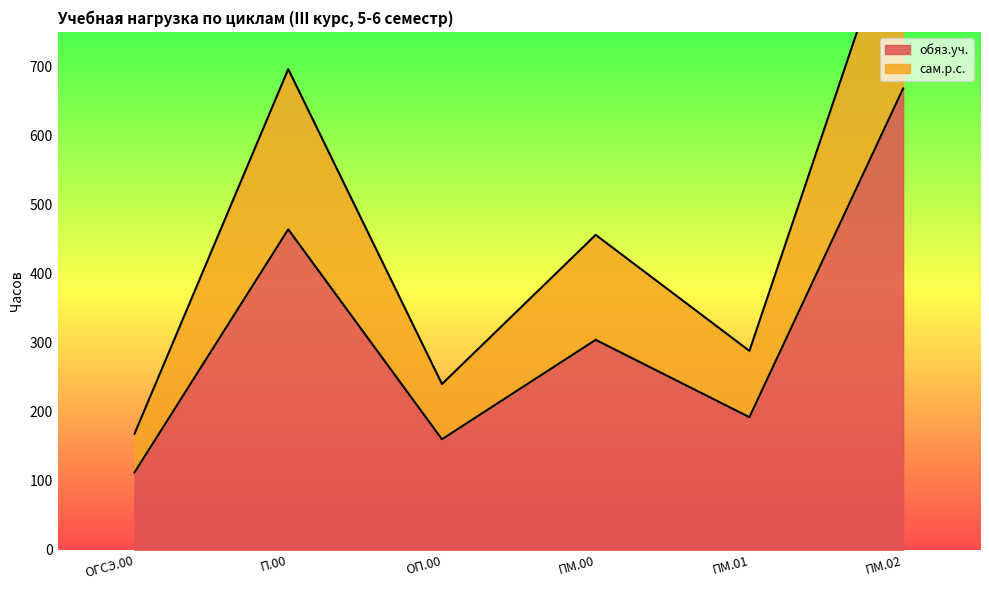

Count the number of categories in the chart.

6